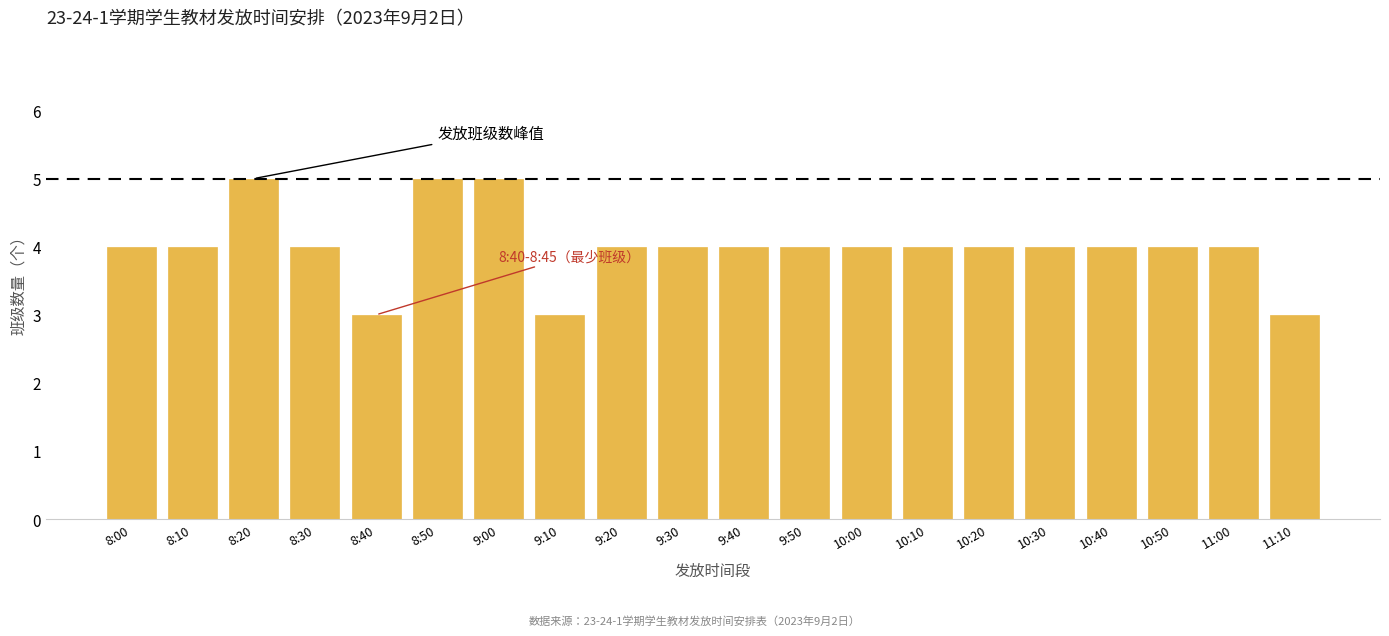

Reading left to right, list all the values displayed in this chart.

4	4	5	4	3	5	5	3	4	4	4	4	4	4	4	4	4	4	4	3